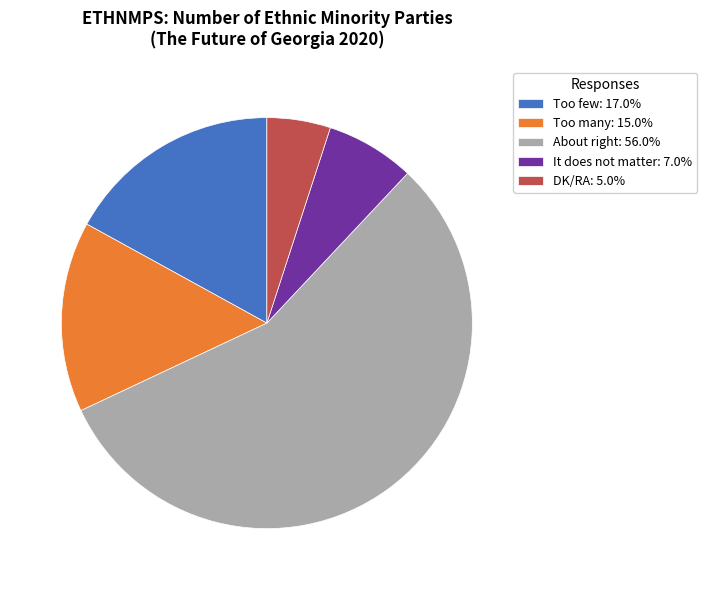

What is the ratio of the value at It does not matter to the value at DK/RA?

1.4